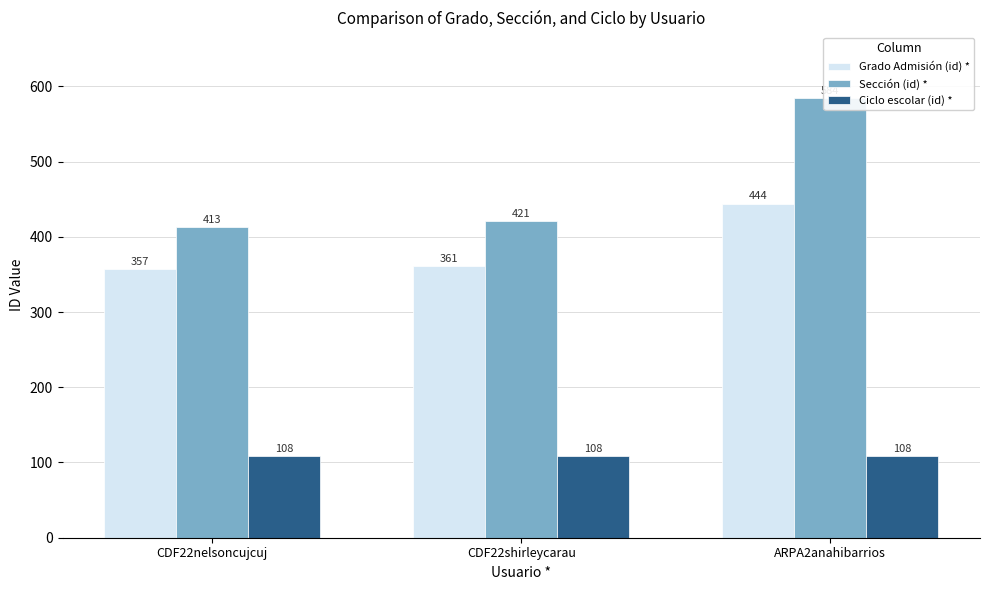

Which series changed the most between CDF22shirleycarau and ARPA2anahibarrios?

Sección (id) *